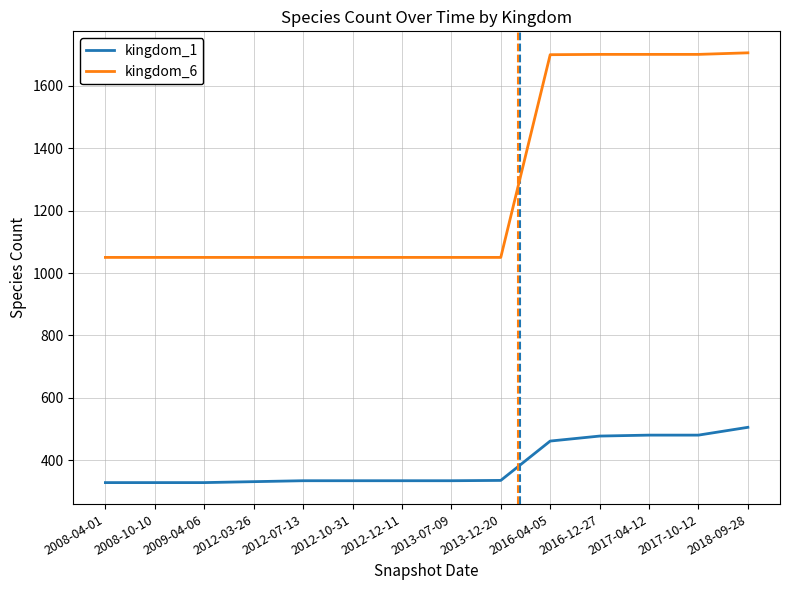

What is the highest value of the kingdom_6 series?

1705